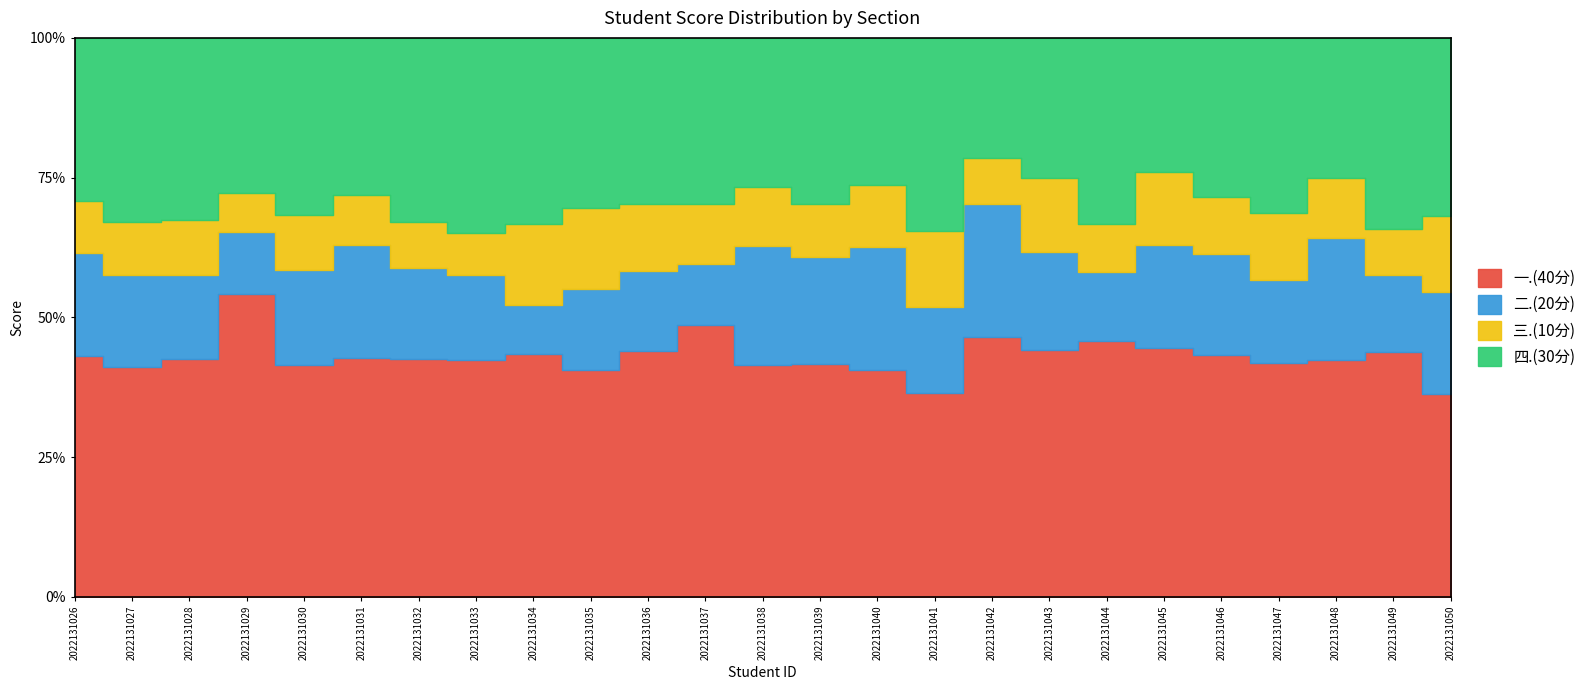

Is the value of 二.(20分) at 2022131042 greater than the value of 三.(10分) at 2022131026?

Yes